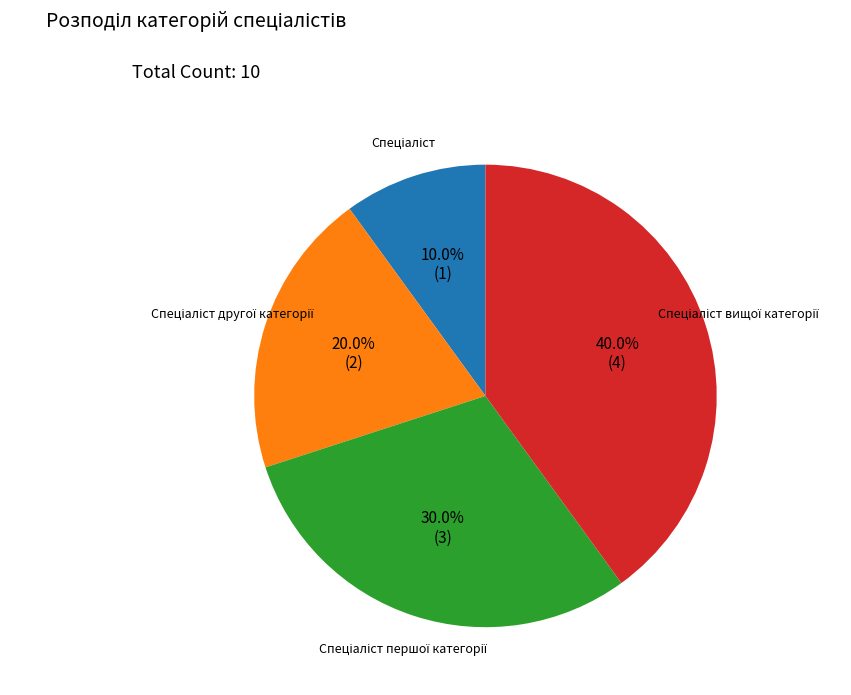

How many segments does this pie chart have?

4